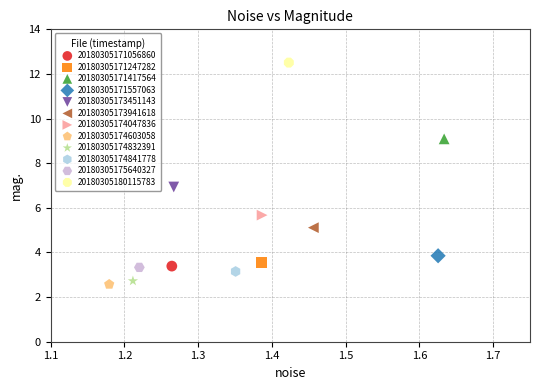

What are all the series names shown in the legend?

20180305171056860, 20180305171247282, 20180305171417564, 20180305171557063, 20180305173451143, 20180305173941618, 20180305174047836, 20180305174603058, 20180305174832391, 20180305174841778, 20180305175640327, 20180305180115783